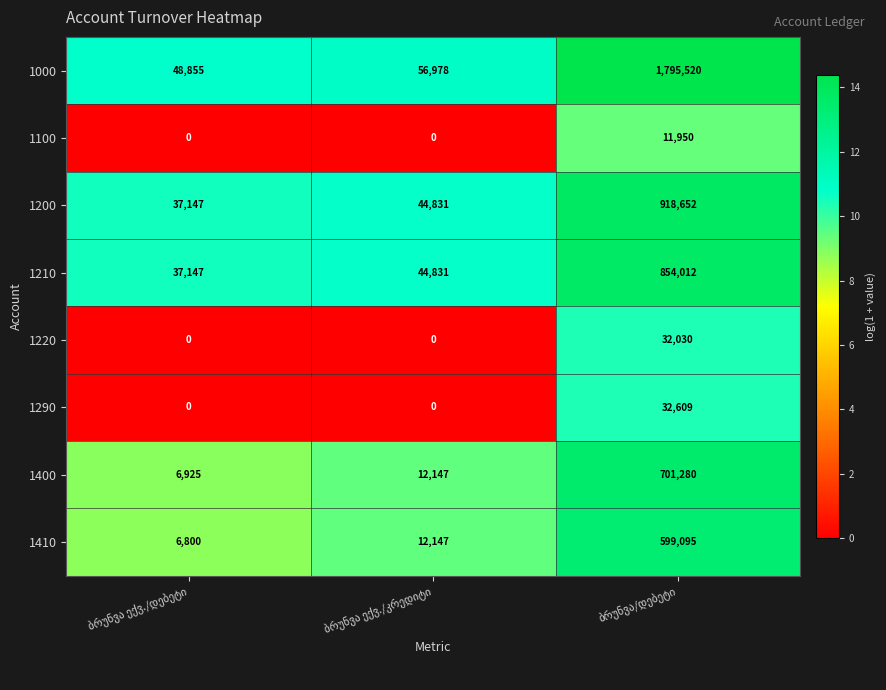

List the series in order of their peak value, lowest first.

1100, 1220, 1290, 1410, 1400, 1210, 1200, 1000